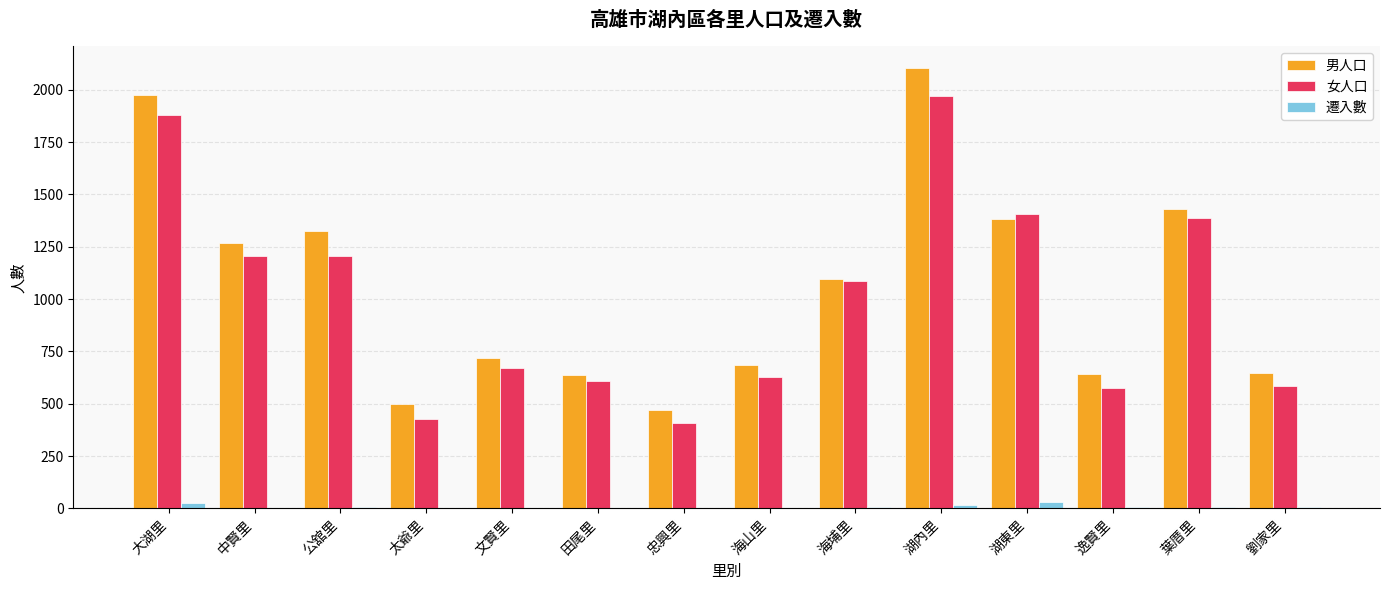

How many groups of bars are there?

14